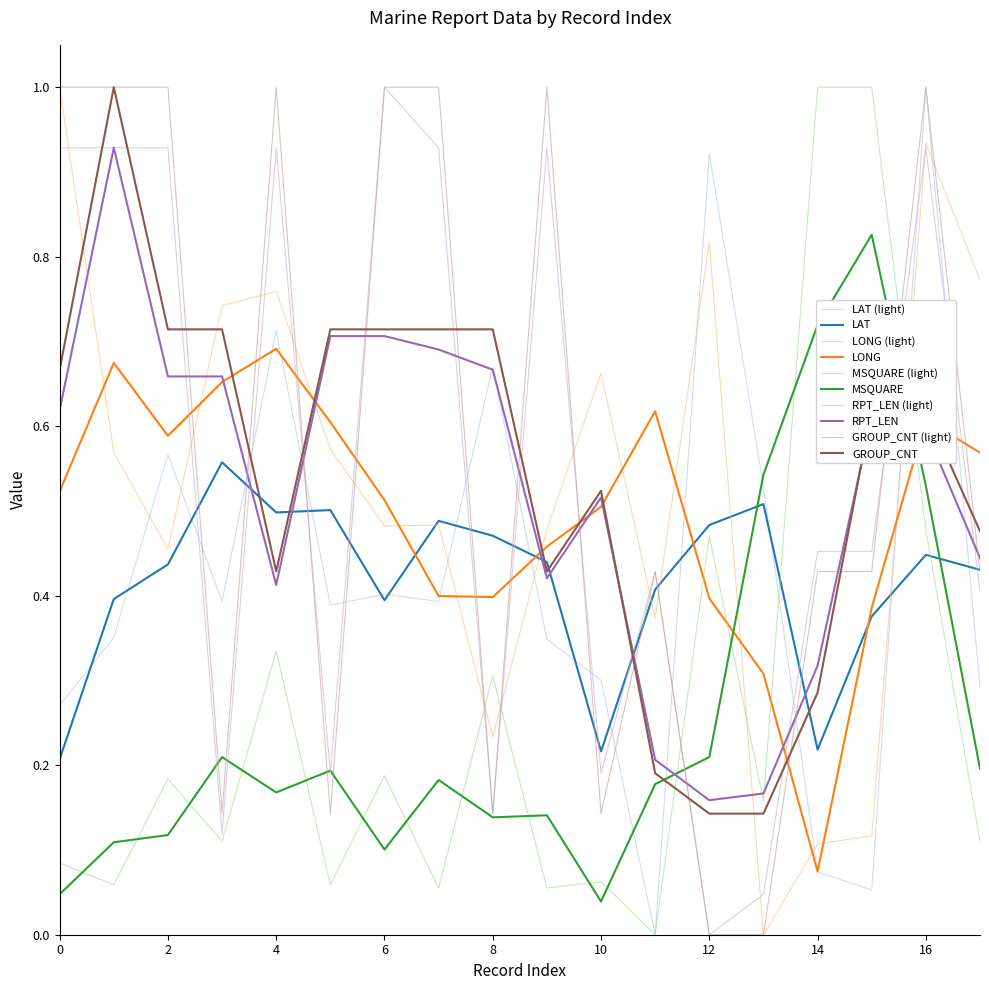

At which label is RPT_LEN closest to 0?

12